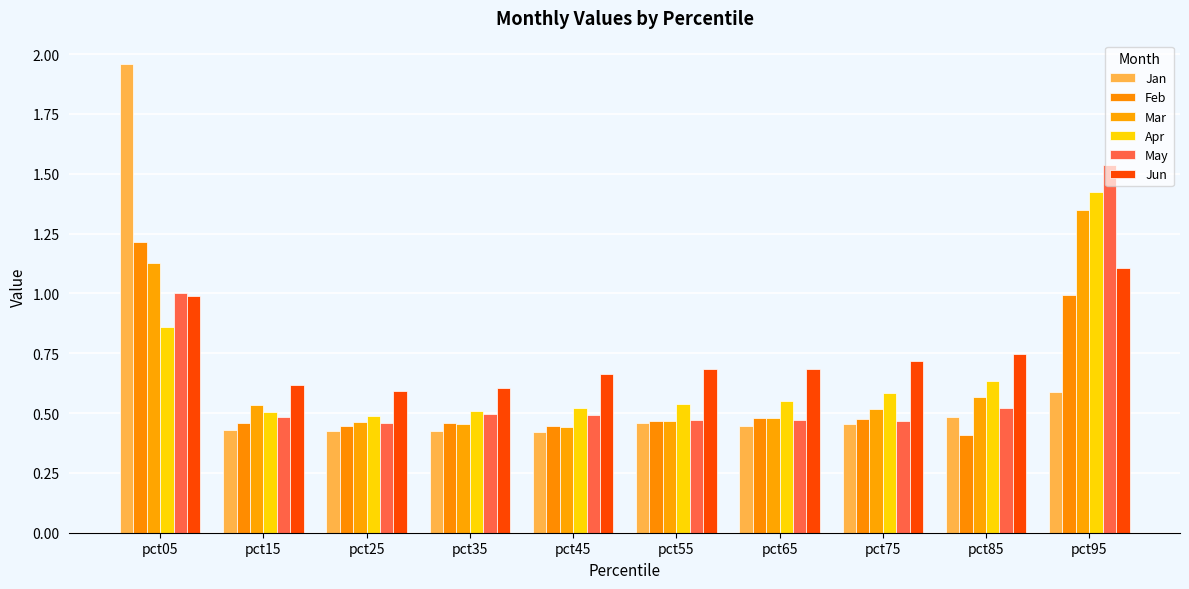

Which category has the lowest value across all series?

pct85